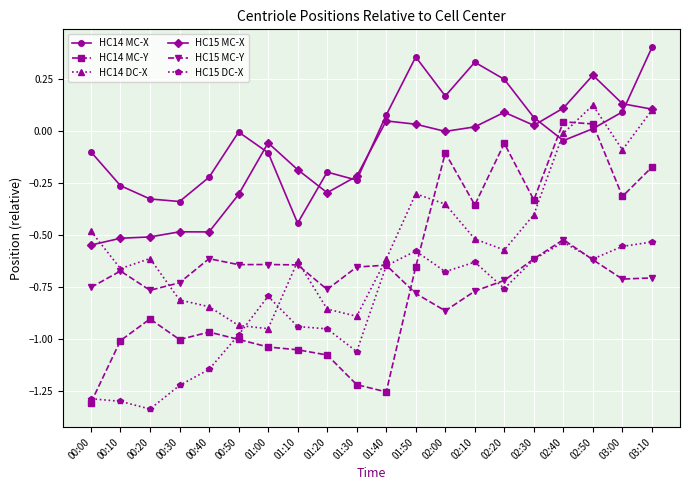

How many interior local peaks does the HC14 DC-X series have?

4